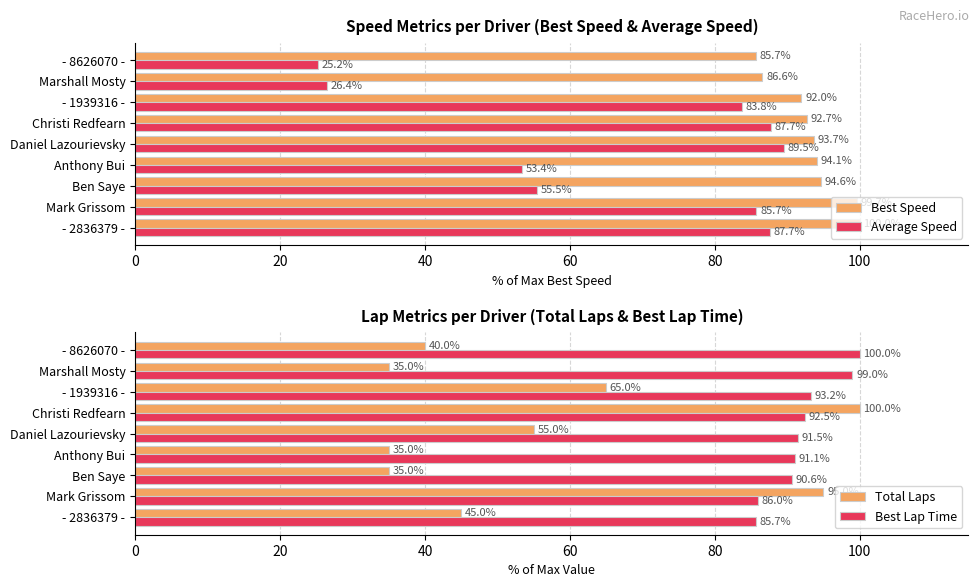

Reading left to right, list all the values displayed in this chart.

Best Speed: 100.0	99.7	94.6	94.1	93.7	92.7	92.0	86.6	85.7
Average Speed: 87.7	85.7	55.5	53.4	89.5	87.7	83.8	26.4	25.2
Total Laps: 45.0	95.0	35.0	35.0	55.0	100.0	65.0	35.0	40.0
Best Lap Time: 85.7	86.0	90.6	91.1	91.5	92.5	93.2	99.0	100.0